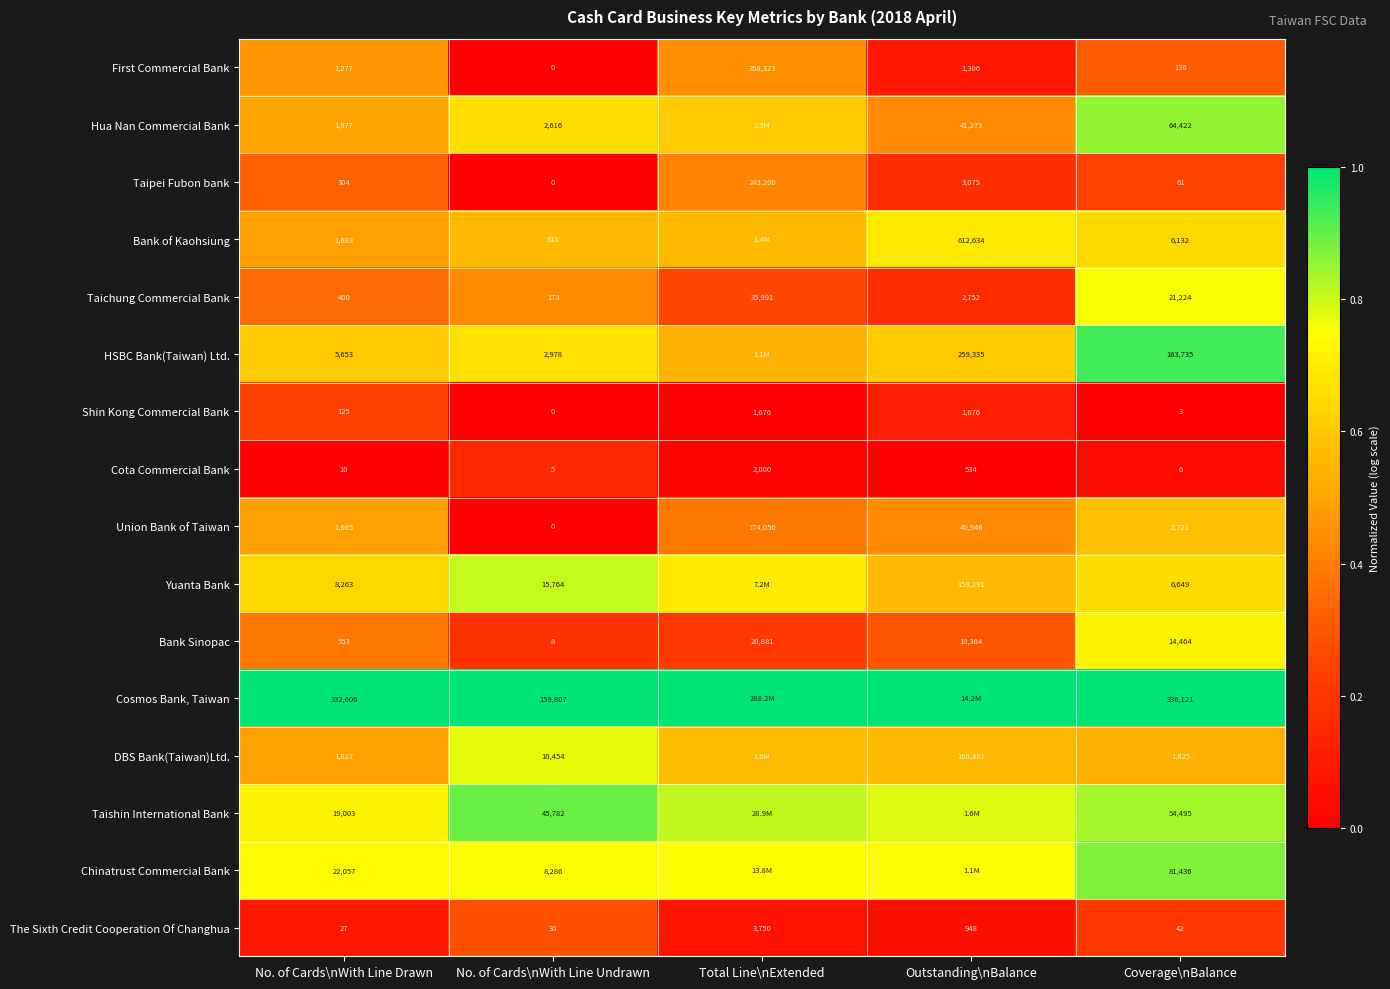

Rank the categories by Bank Sinopac value from highest to lowest.

Total Line\nExtended, Coverage\nBalance, Outstanding\nBalance, No. of Cards\nWith Line Drawn, No. of Cards\nWith Line Undrawn